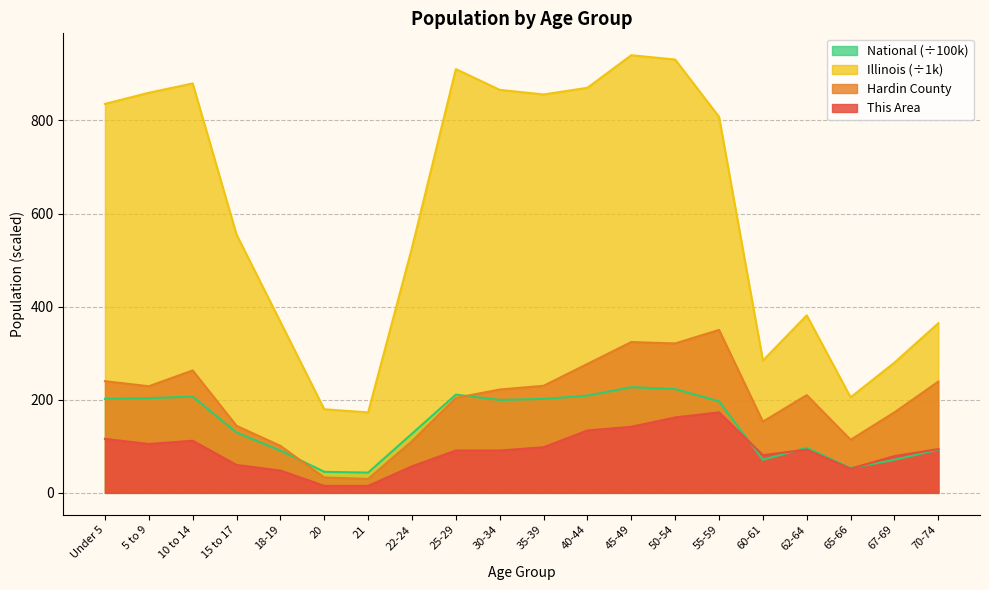

What is the smallest value displayed?

15.0